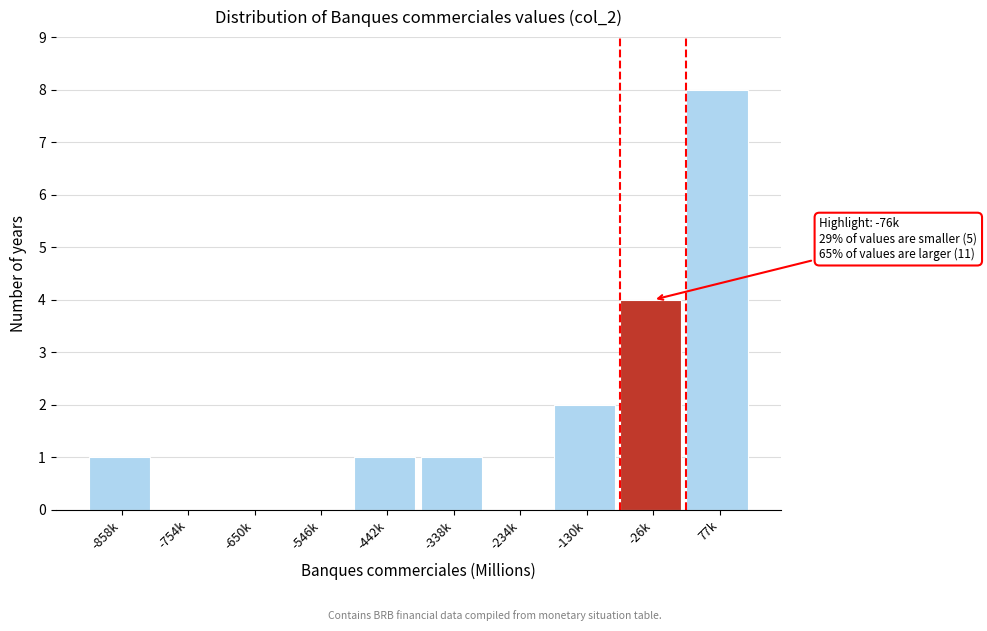

Reading right to left, extract all data points from this chart.

77k=8	-26k=4	-130k=2	-234k=0	-338k=1	-442k=1	-546k=0	-650k=0	-754k=0	-858k=1